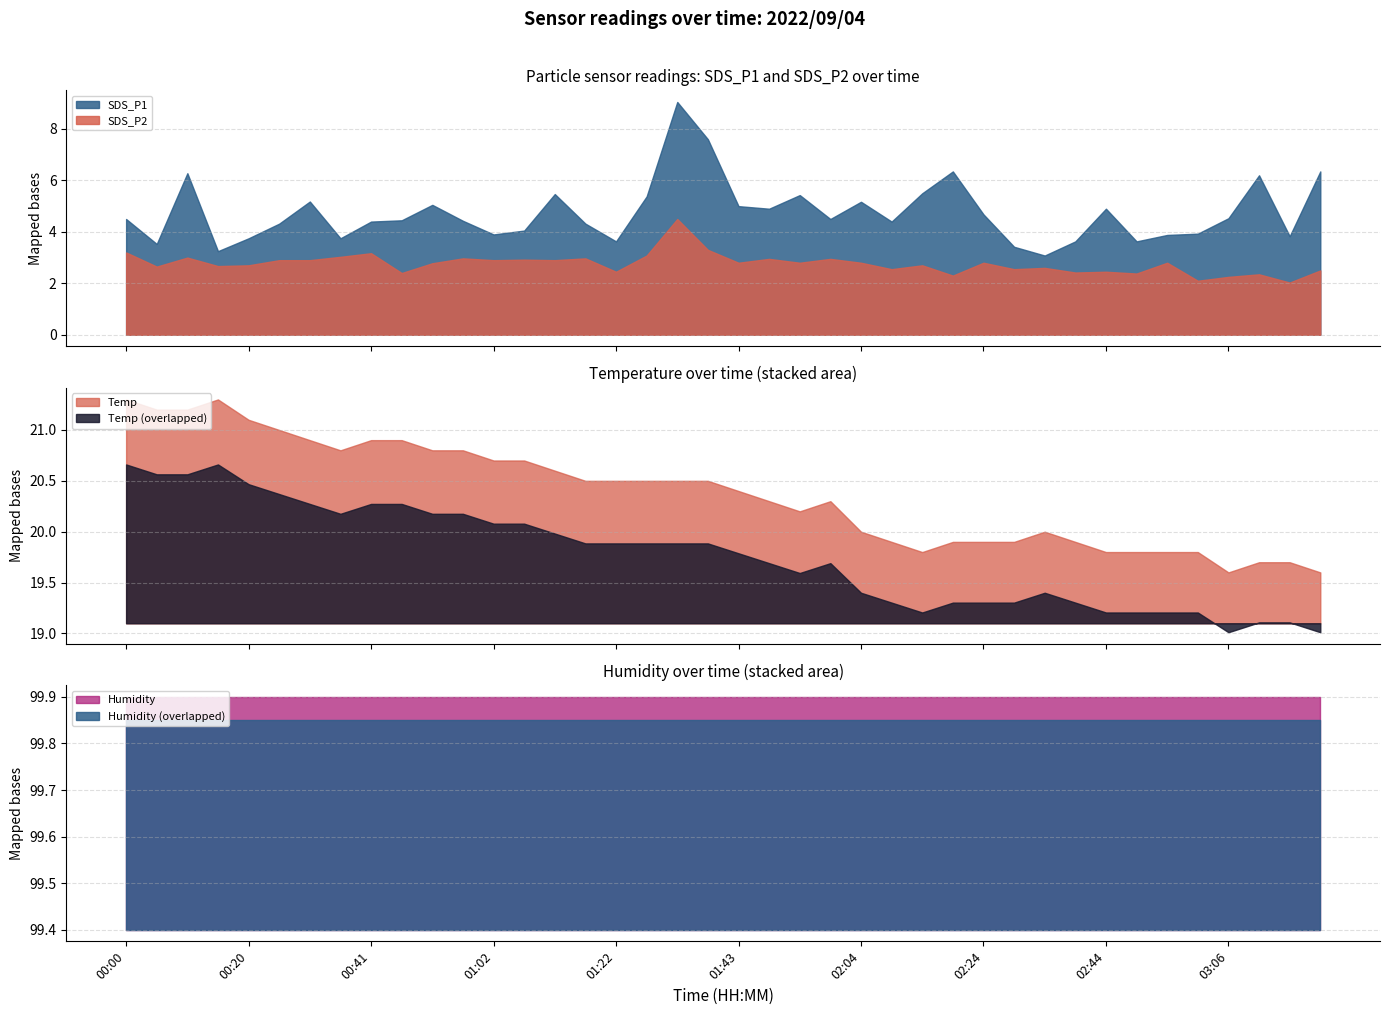

True or false: SDS_P2 and SDS_P1 intersect in this chart.

False